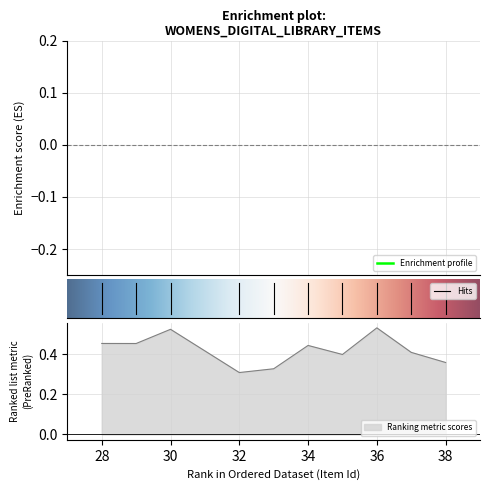

The value of Ranking metric scores at 36 is 0.9. True or false?

False